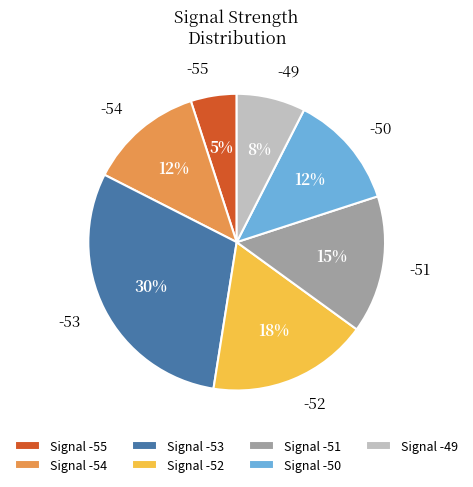

To the nearest percent, what is the average slice percentage?

14%